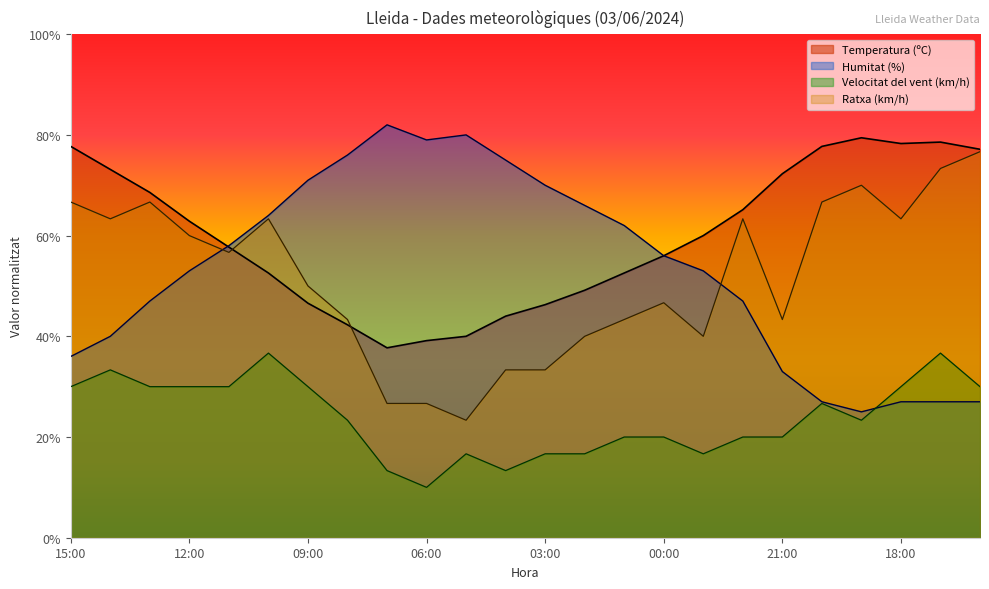

What is the total value across all series at 11:00?

202.4